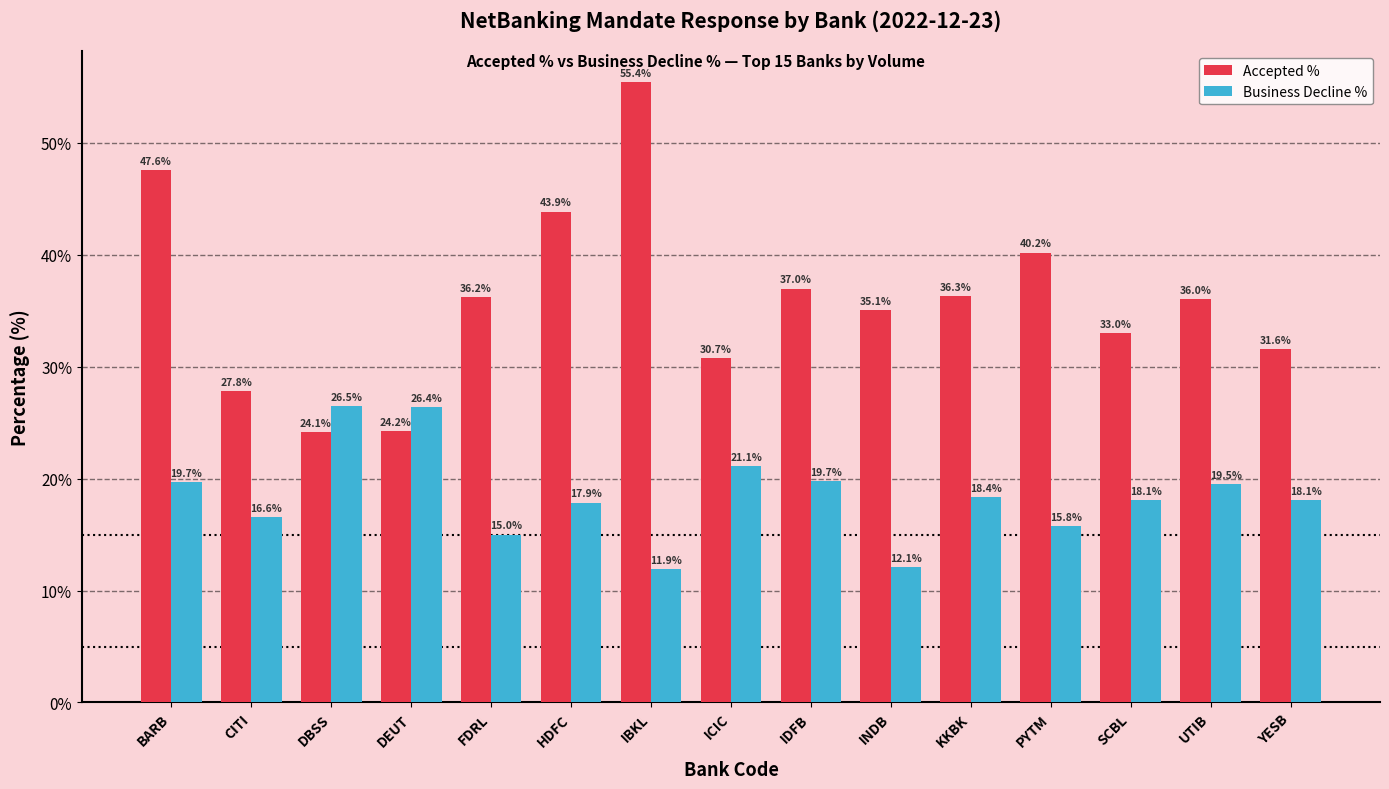

What is the label of the 9th bar from the left?

IDFB